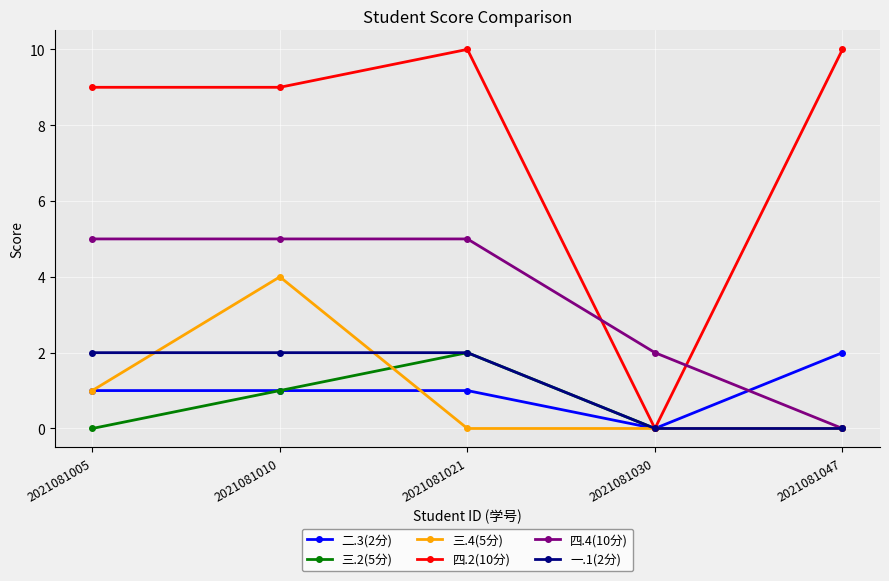

Does the chart display data point markers on the line(s)?

Yes